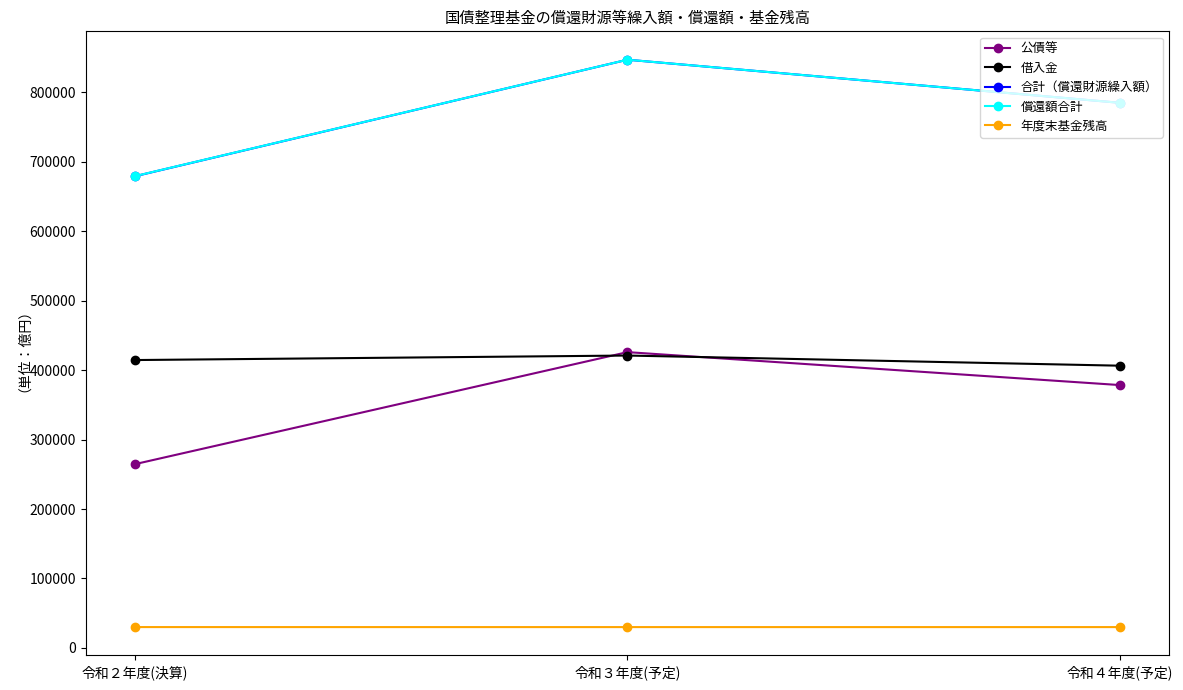

Where does the 公債等 series first go above 378519?

令和３年度(予定)